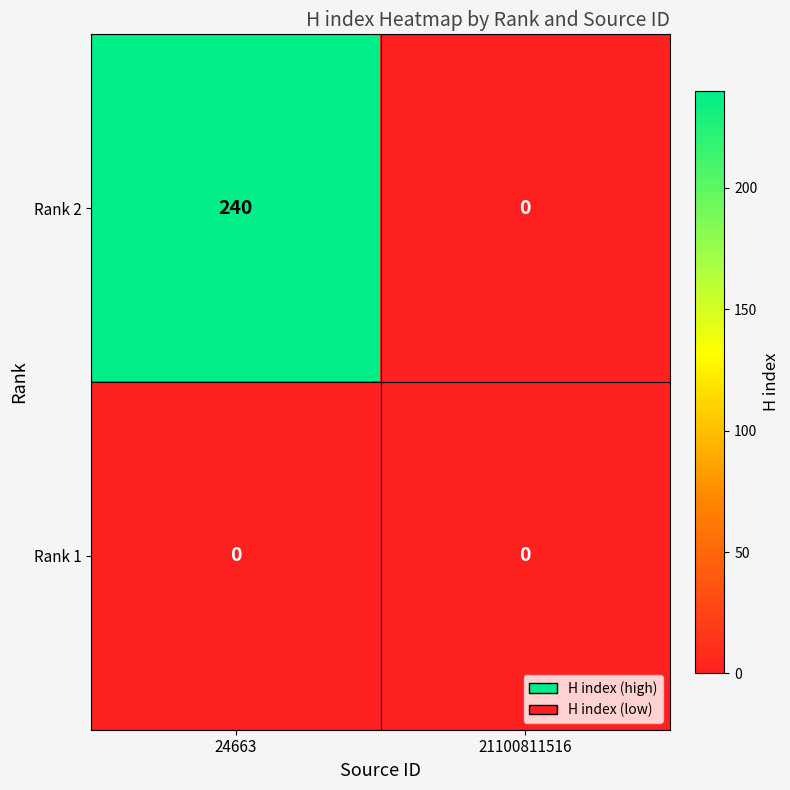

List the series in order of their peak value, highest first.

Rank 2, Rank 1